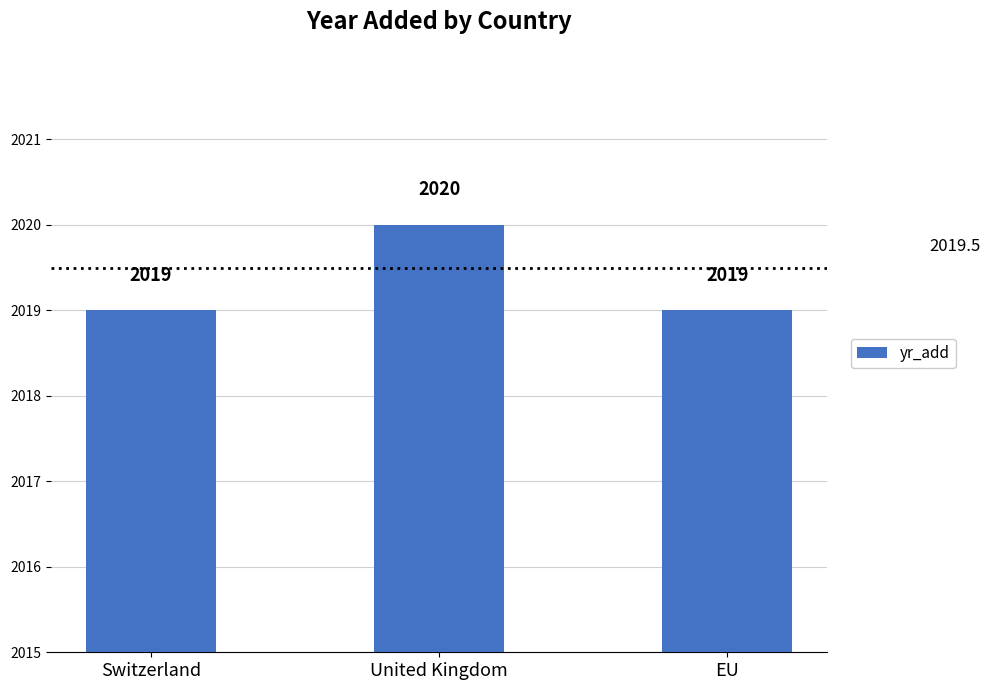

What is the sum of all values?

6058